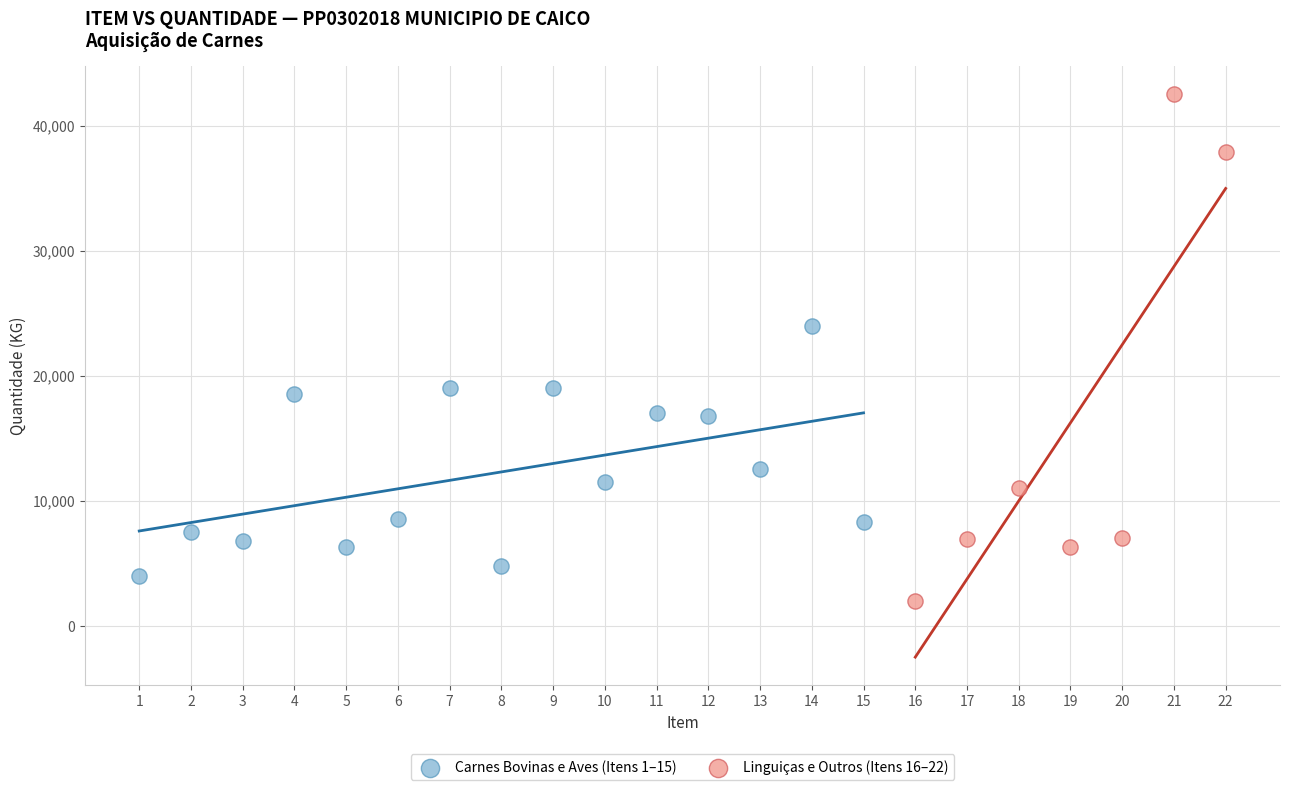

Which series reaches the minimum Y coordinate?

Linguiças e Outros (Itens 16–22)